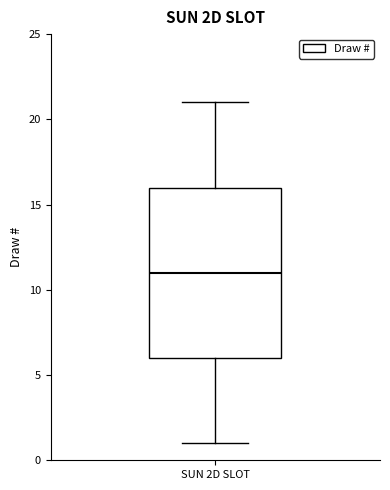

Where is the lower edge of the box for SUN 2D SLOT on the y-axis? The values are not printed on the chart, so give them approximately, as read against the axis.

6